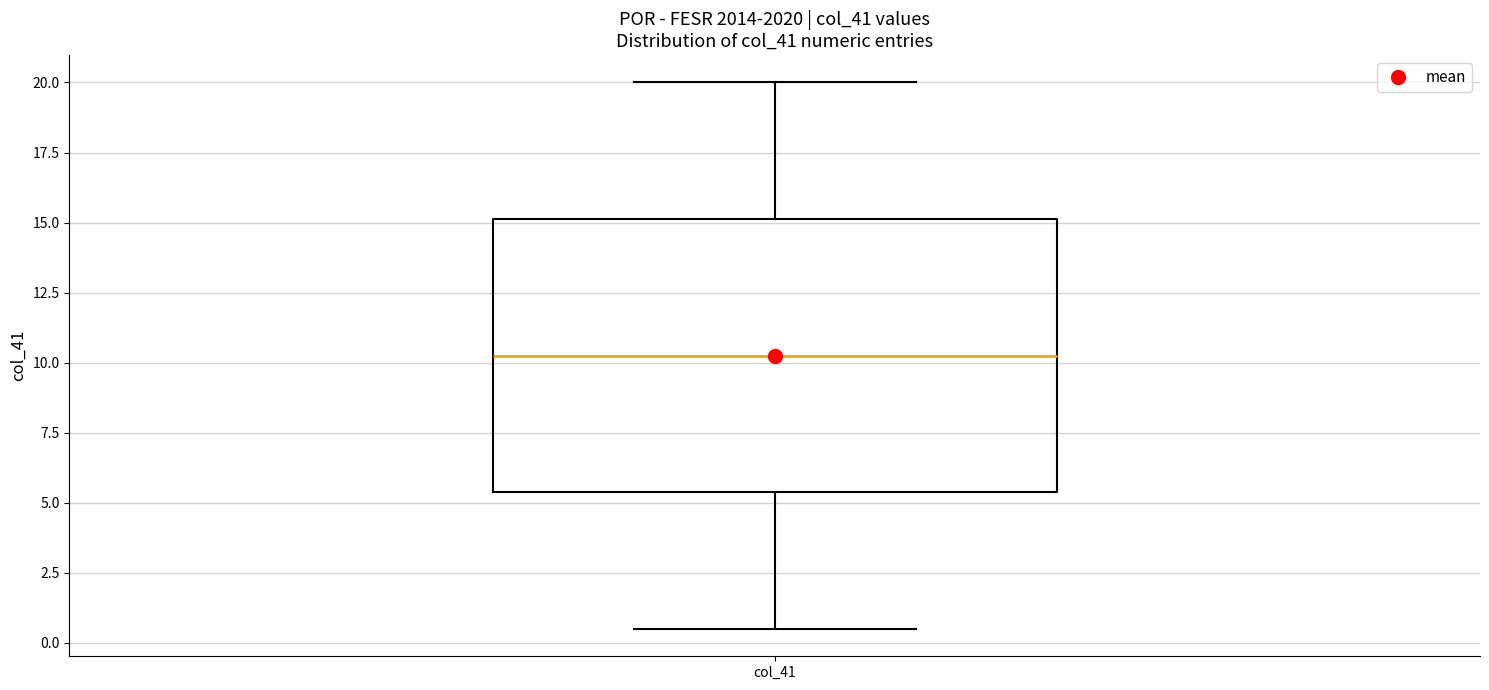

Transcribe this box plot: give where the median line is, the range the box spans, and where the two whiskers end, as read against the y-axis. The values are not printed on the chart, so give them approximately, as read against the axis.

median 10.5, box 5.5 to 15.0, whiskers 0.5 to 20.0